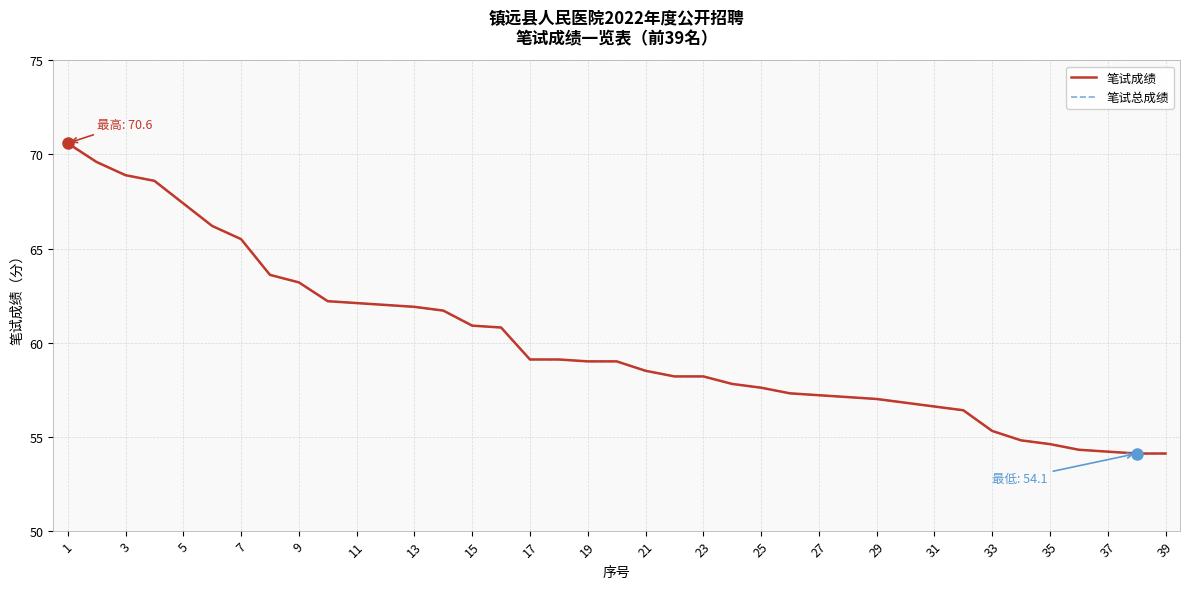

True or false: 笔试成绩 and 笔试总成绩 cross at least once.

False